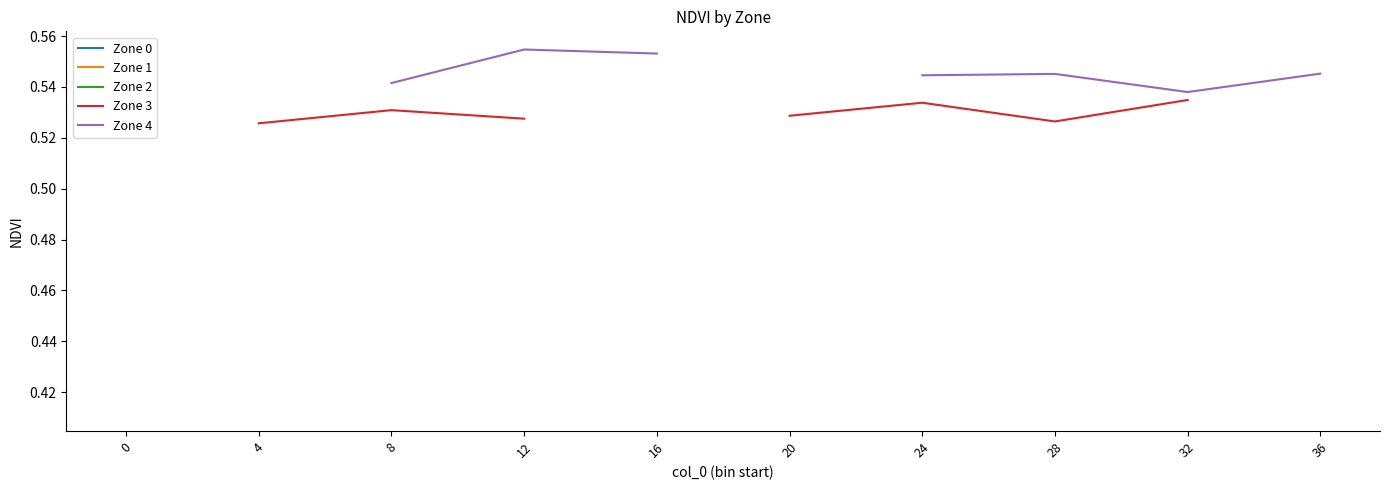

At 36, list the series in order from smallest to largest.

Zone 0, Zone 1, Zone 2, Zone 3, Zone 4